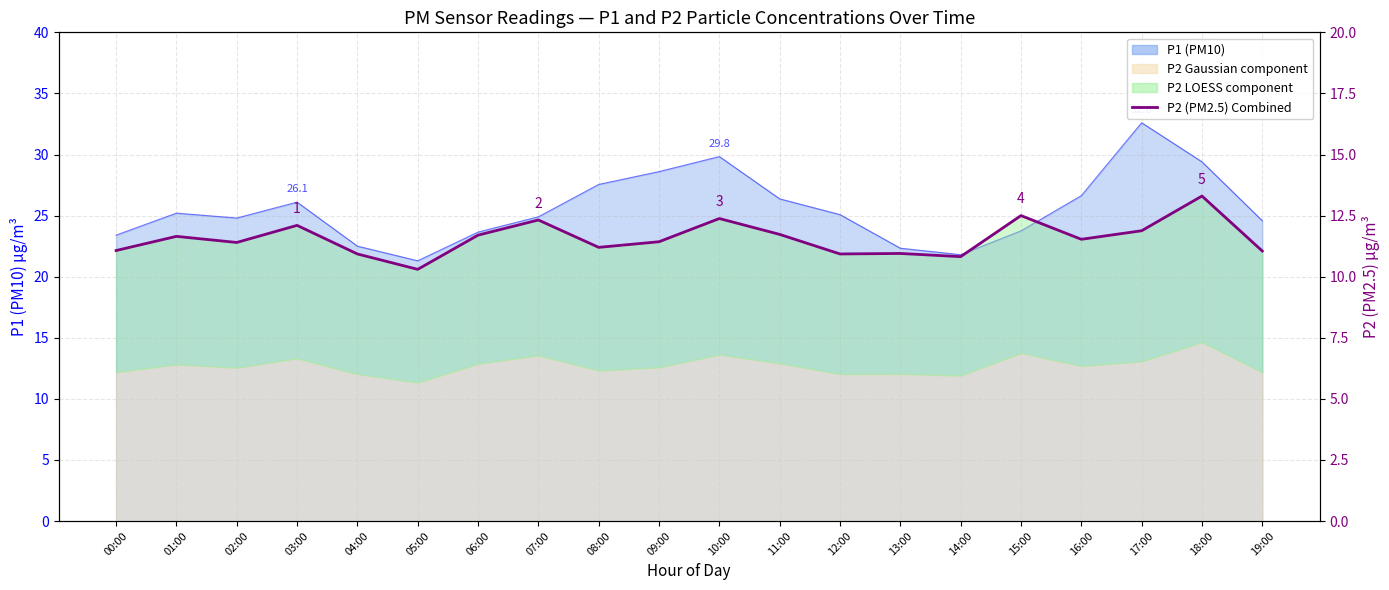

What is the difference between the values at 06:00 and 19:00?

0.6